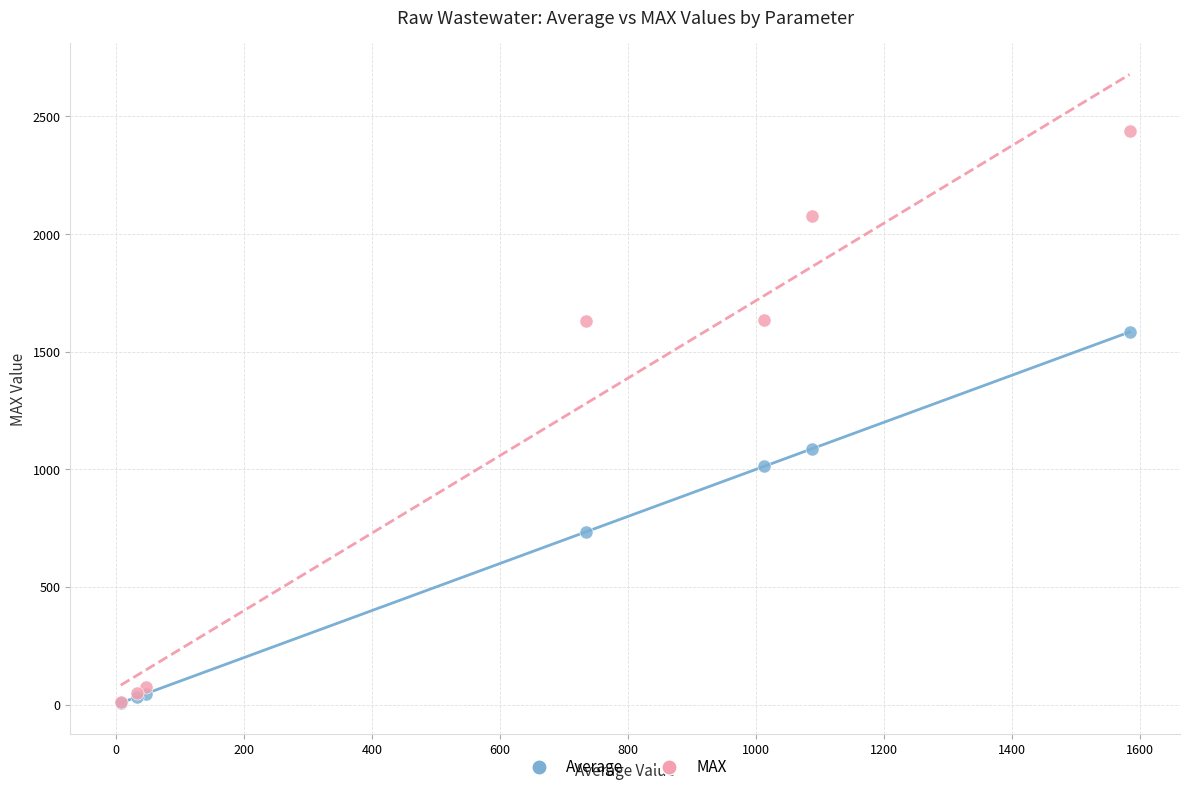

Across all series, what Y value is closest to 1223?

1087.9